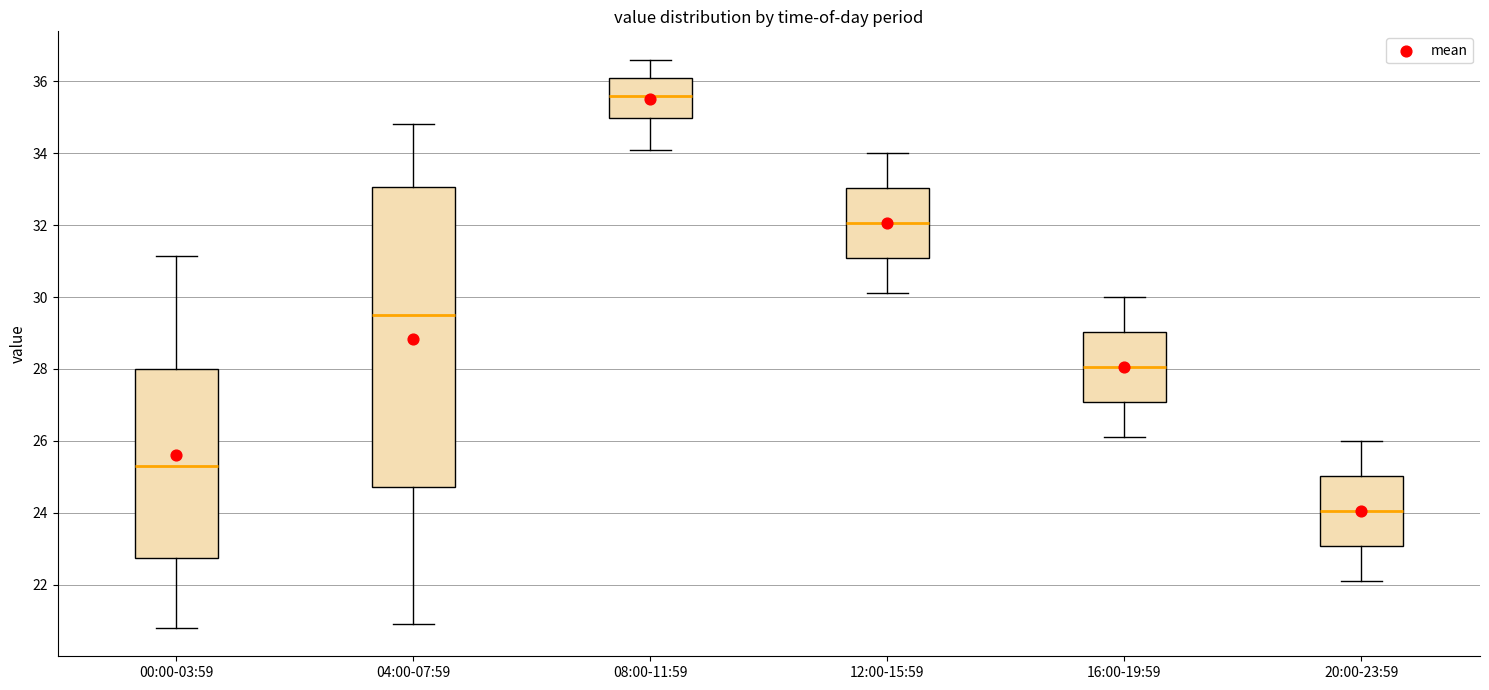

Which box has the lowest median line?

20:00-23:59